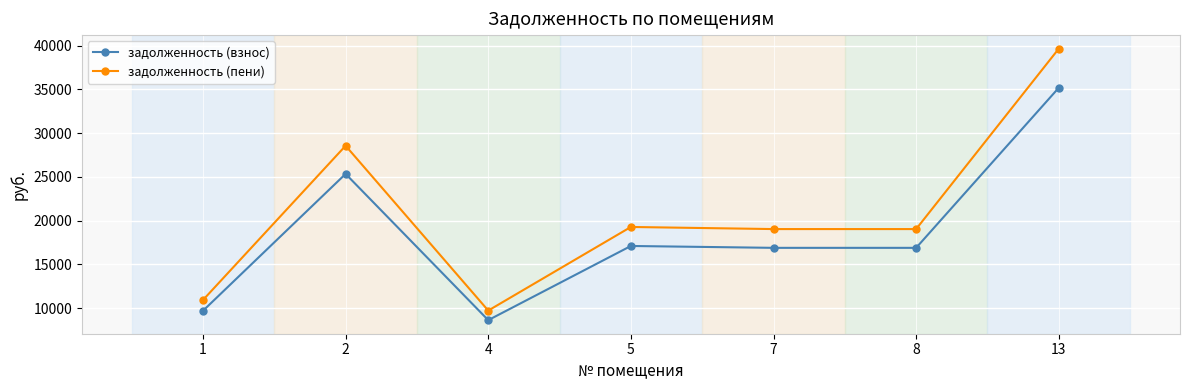

The value of задолженность (пени) at 5 is 29439.4. True or false?

False